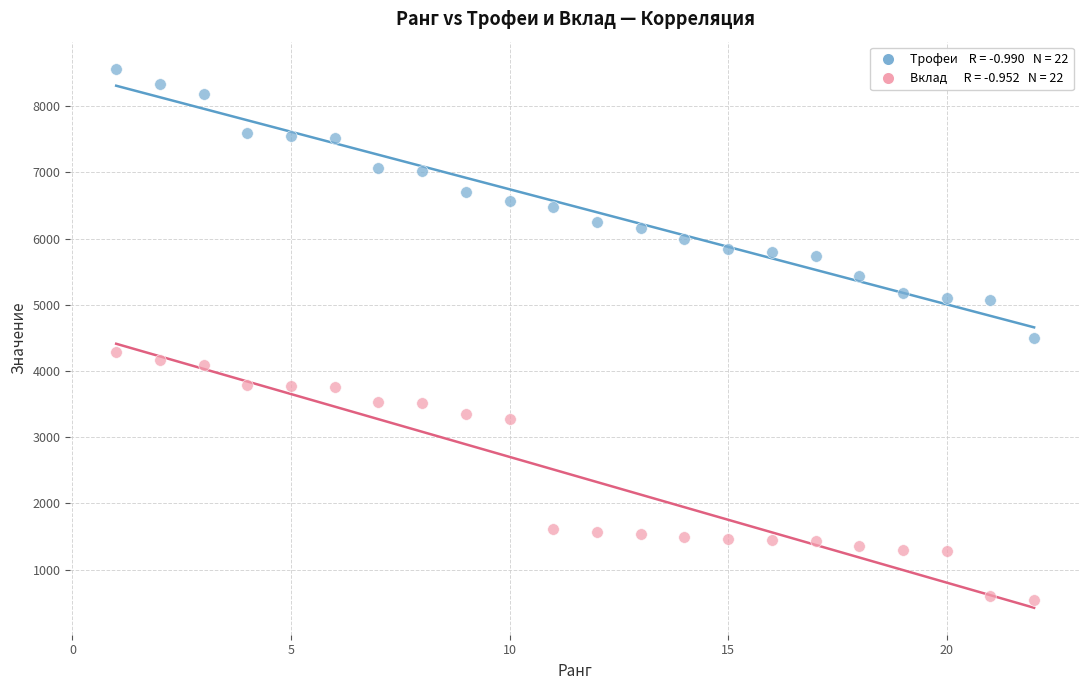

Across all data points, what is the range of Y values (max minus min)?

8029